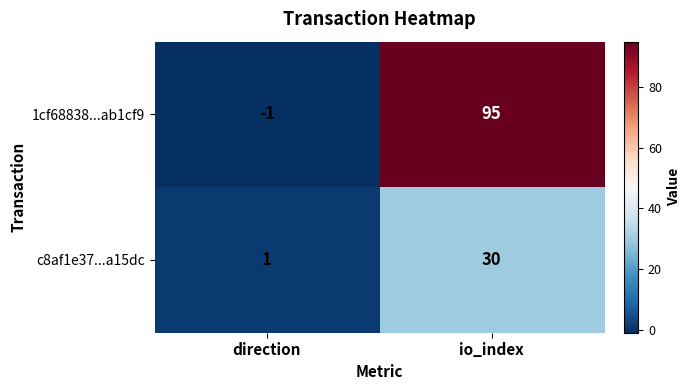

What is the minimum value shown in the chart?

-1